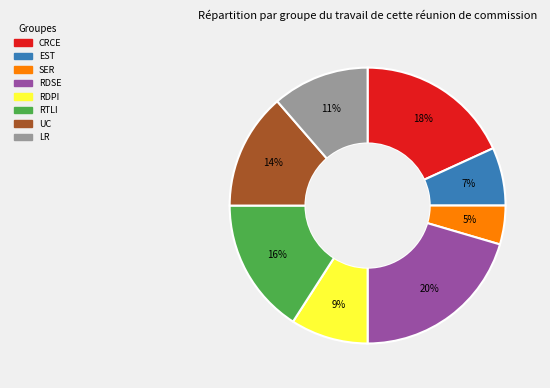

Does any single category account for the majority?

No